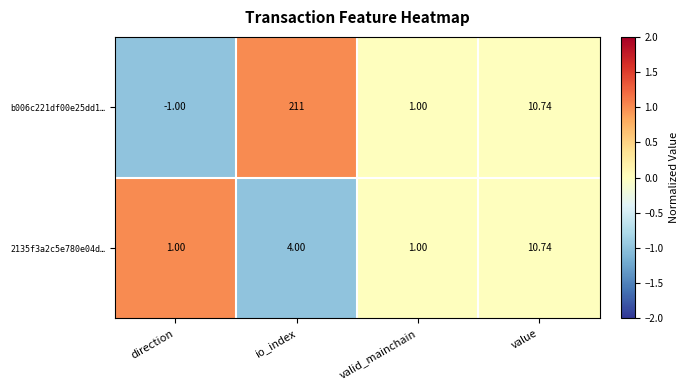

Which series has the largest total across all categories?

b006c221df00e25dd1…